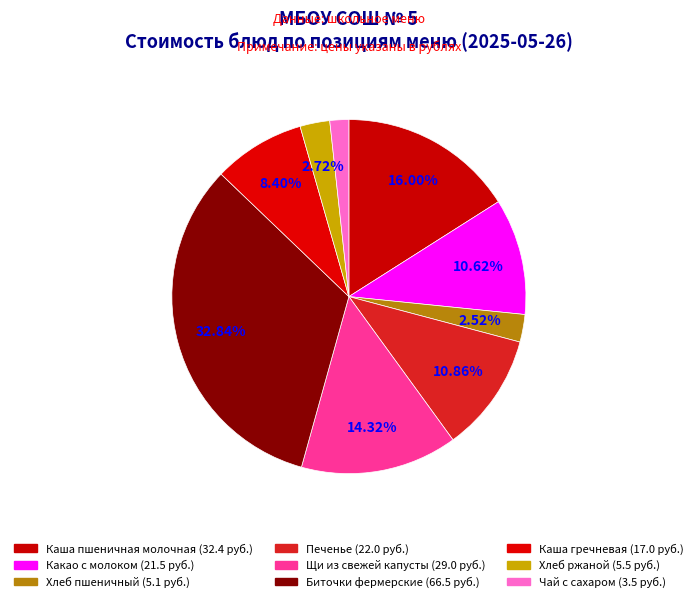

Combined, do Какао с молоком and Щи из свежей капусты account for over 50%?

No